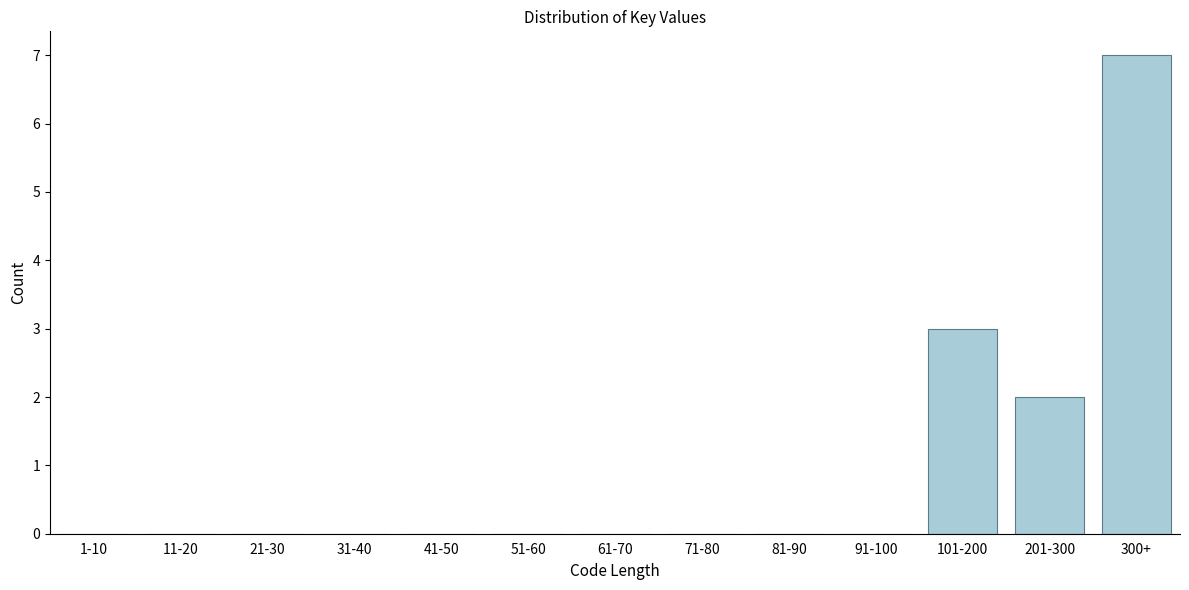

Reading left to right, what are all the values shown in this chart?

1-10=0	11-20=0	21-30=0	31-40=0	41-50=0	51-60=0	61-70=0	71-80=0	81-90=0	91-100=0	101-200=3	201-300=2	300+=7